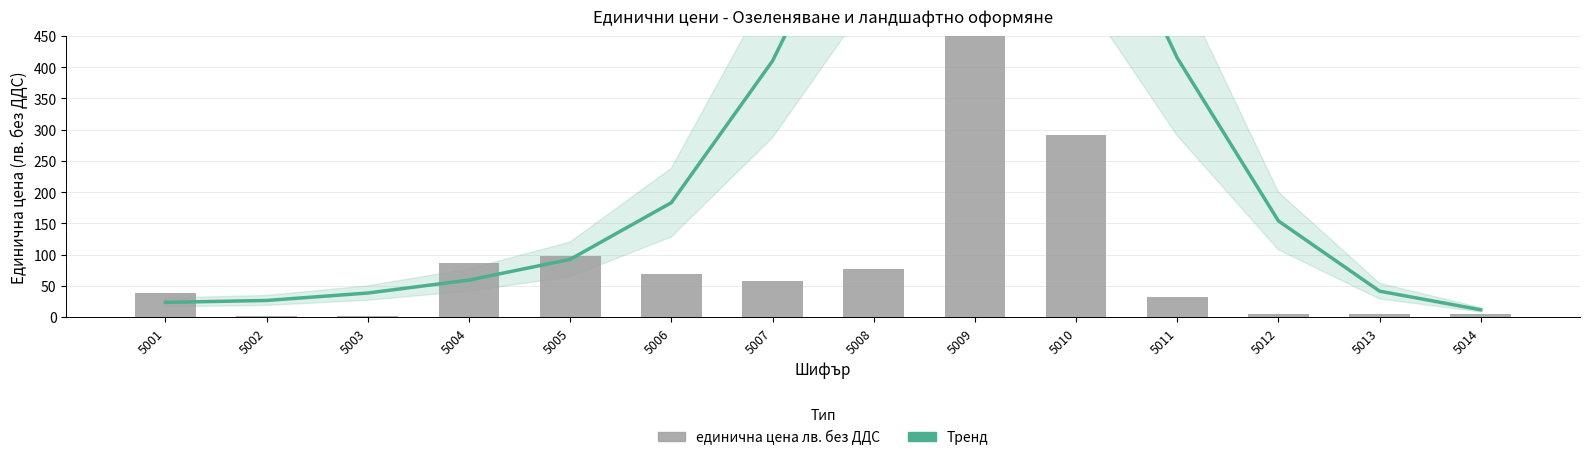

What is the highest value of the Тренд series?

917.0